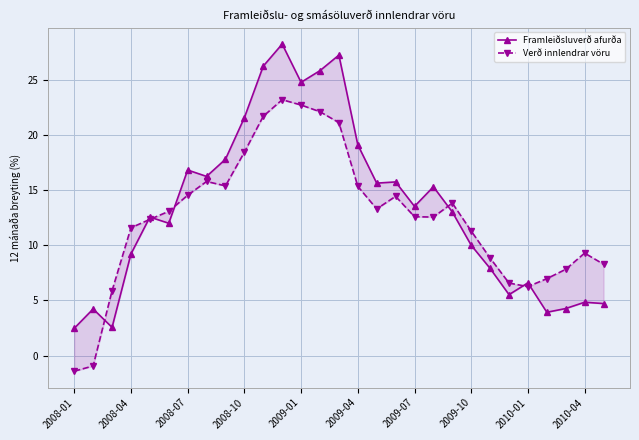

At which category does the chart reach its minimum across all series?

2008-01